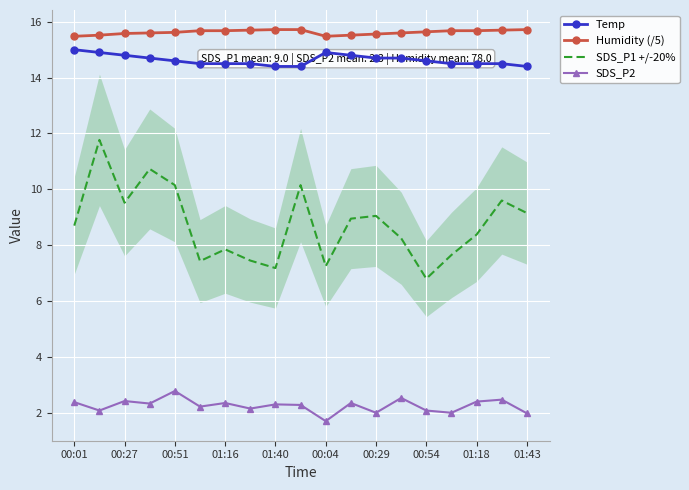

True or false: SDS_P1 +/-20% and Temp intersect in this chart.

False